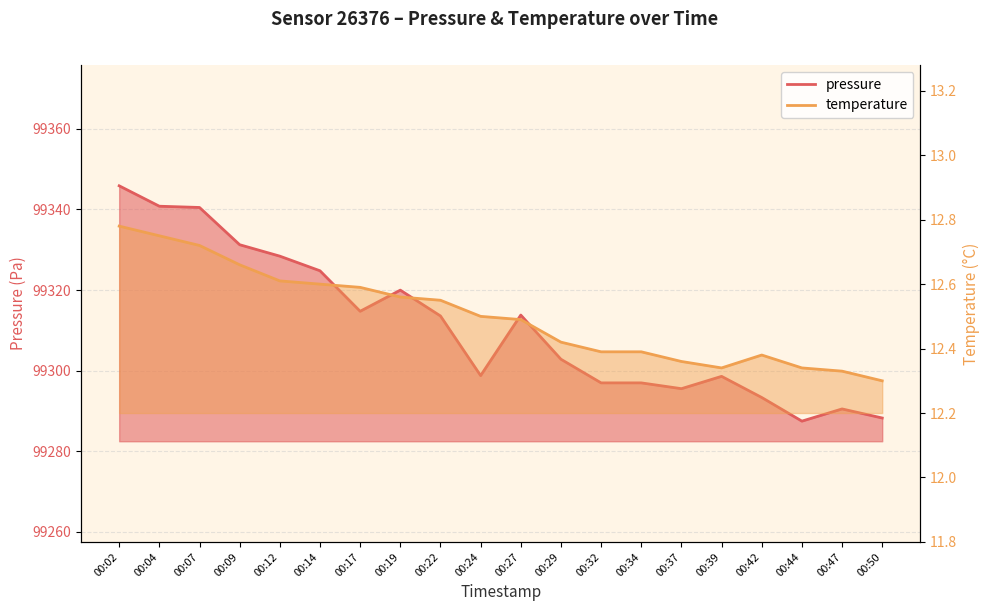

What is the difference between the temperature values at 00:32 and 00:50?

0.1